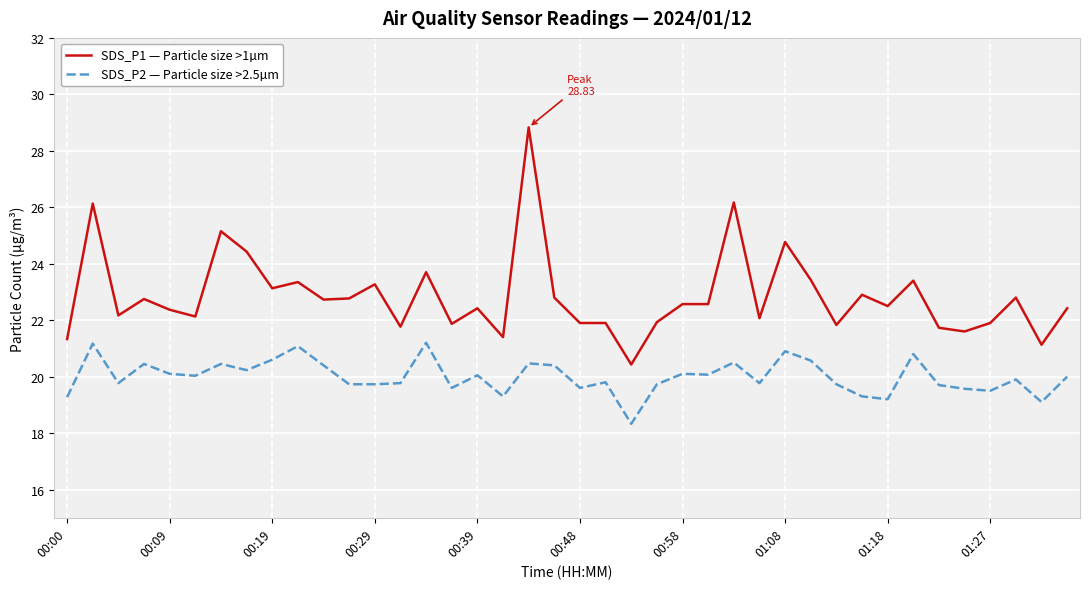

Rank the series by their average value, from lowest to highest.

SDS_P2 — Particle size >2.5µm, SDS_P1 — Particle size >1µm